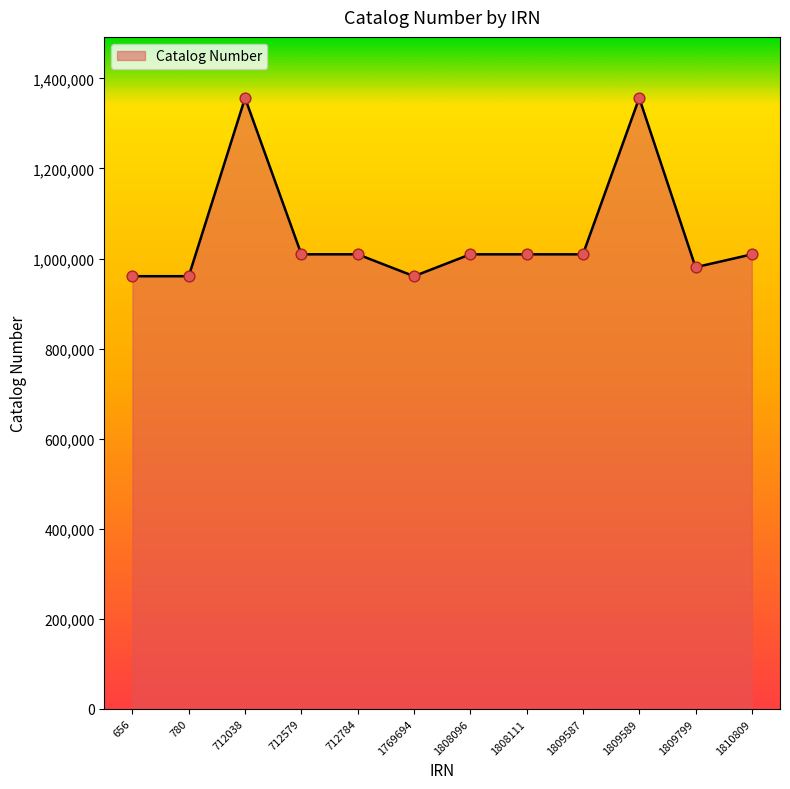

Approximately how many times larger is the value at 1808111 compared to 1769694?

1.1